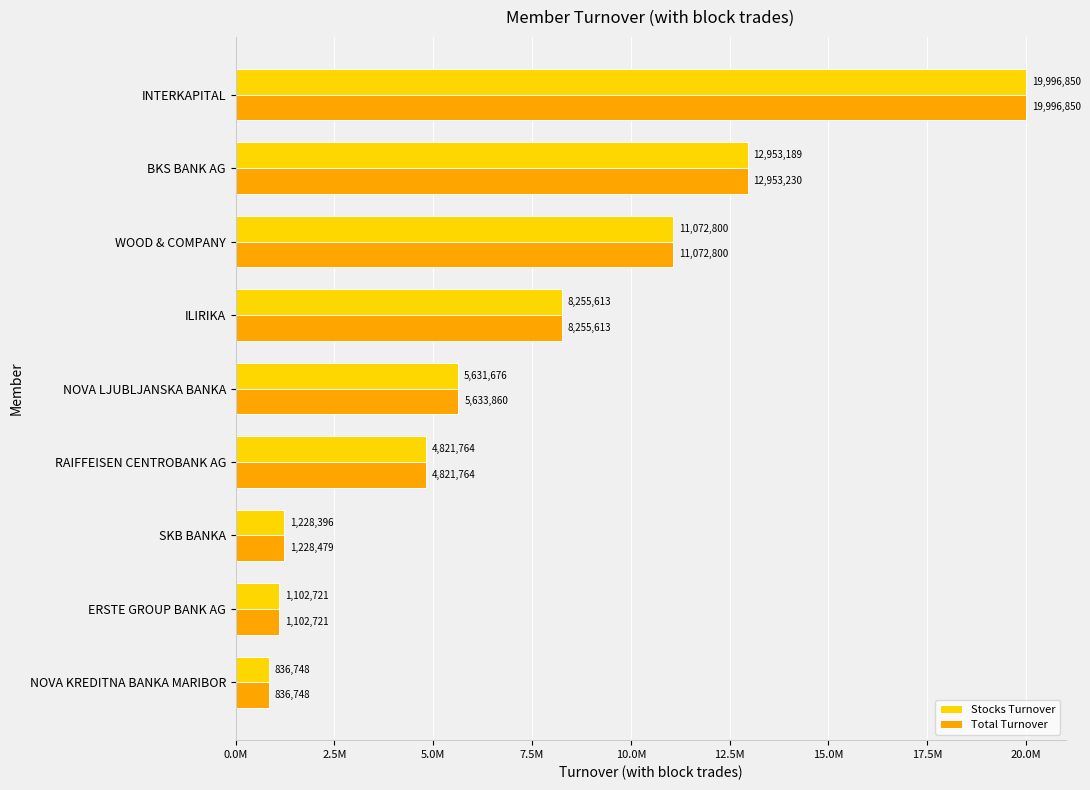

At which label is Total Turnover closest to 10416798?

WOOD & COMPANY